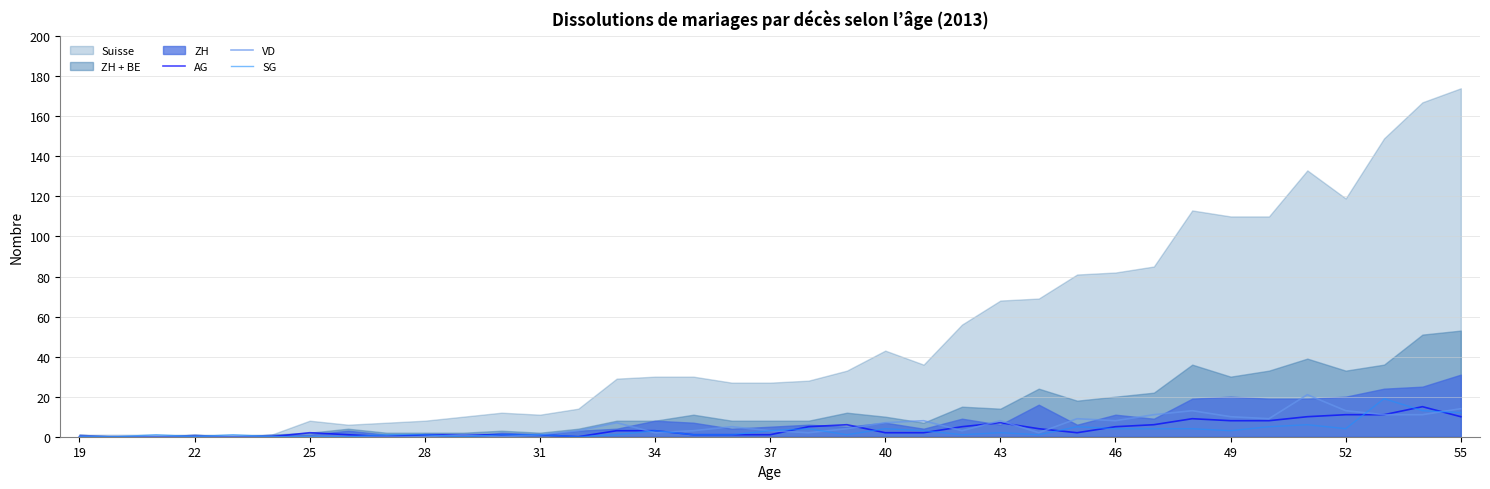

How many values in VD are above zero?

26